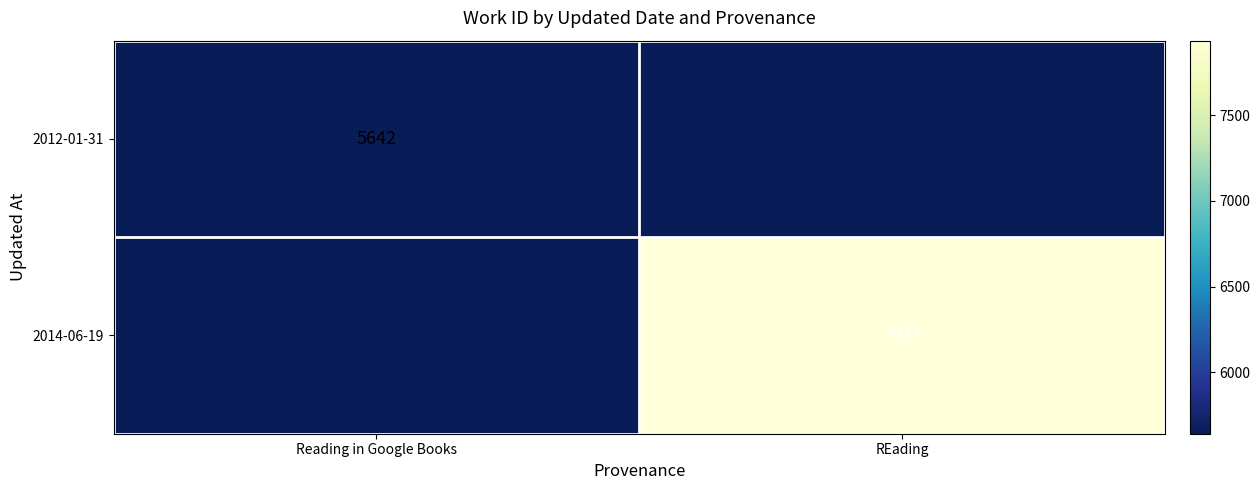

Which category has the highest value across all series?

REading